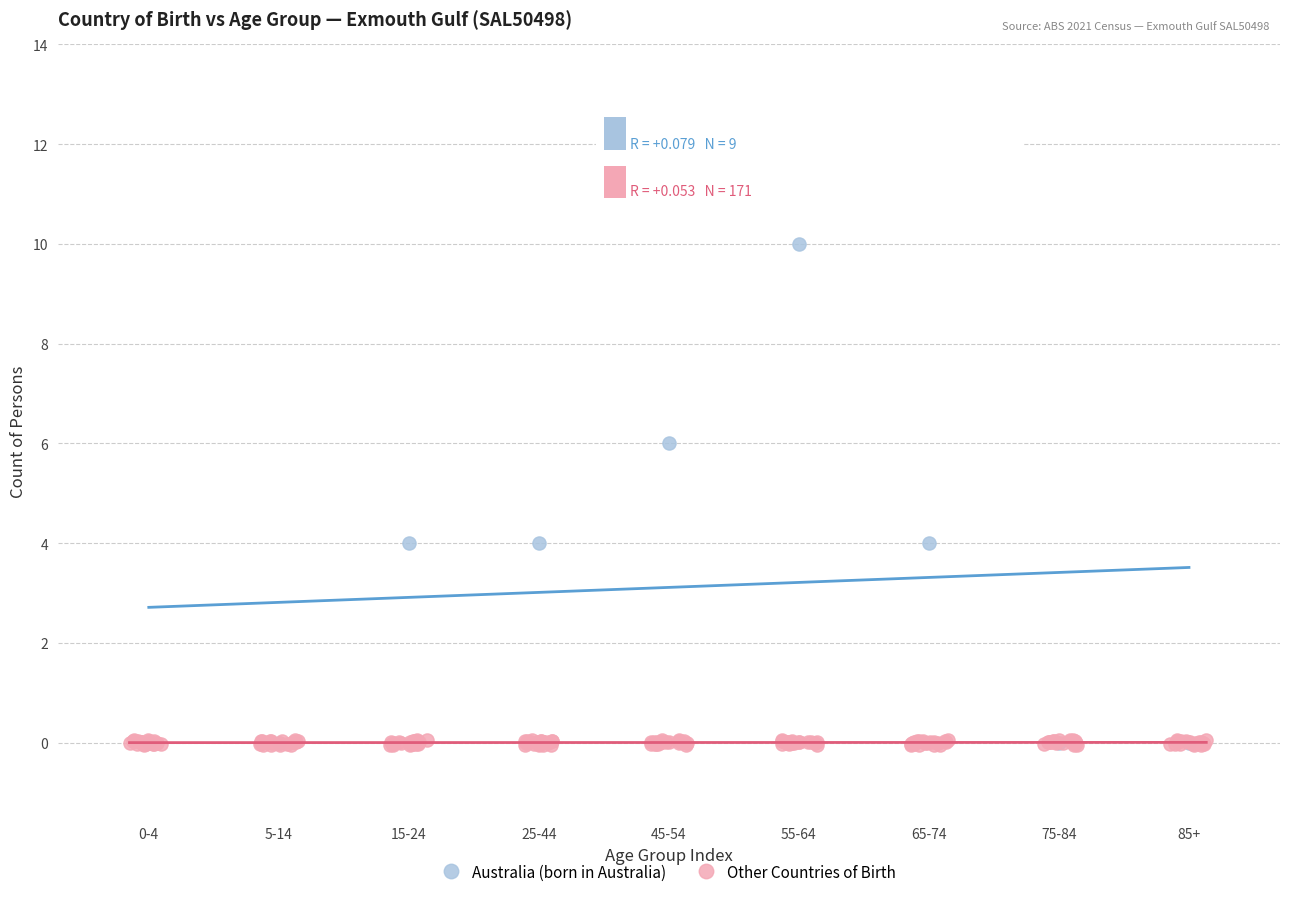

Which series has the largest Y range (max minus min)?

Australia (born in Australia)